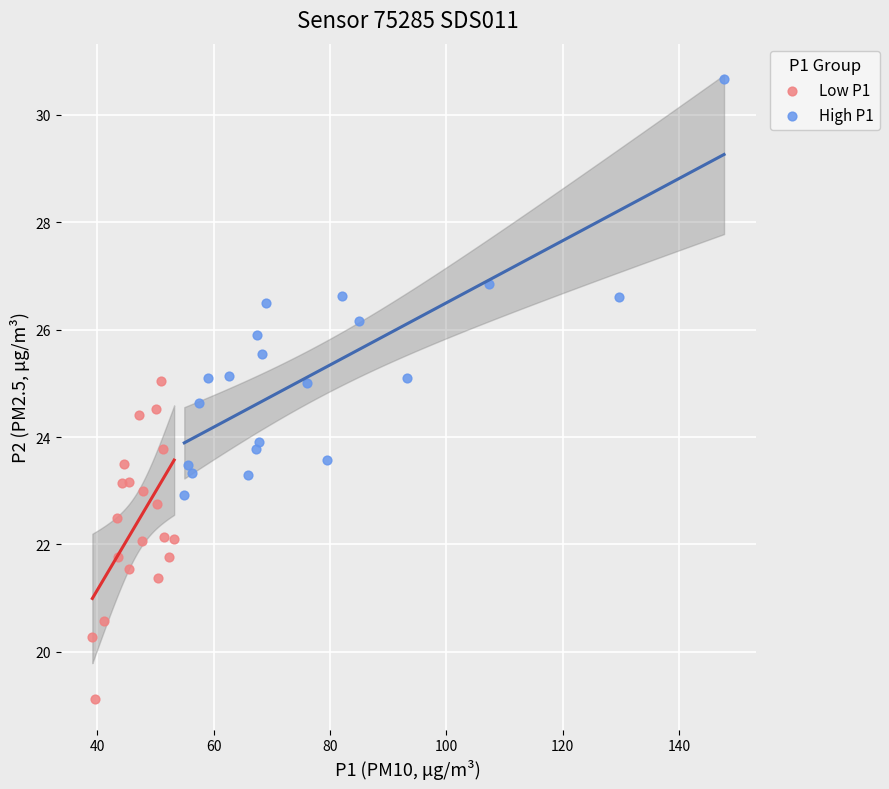

What are all the series names shown in the legend?

Low P1, High P1